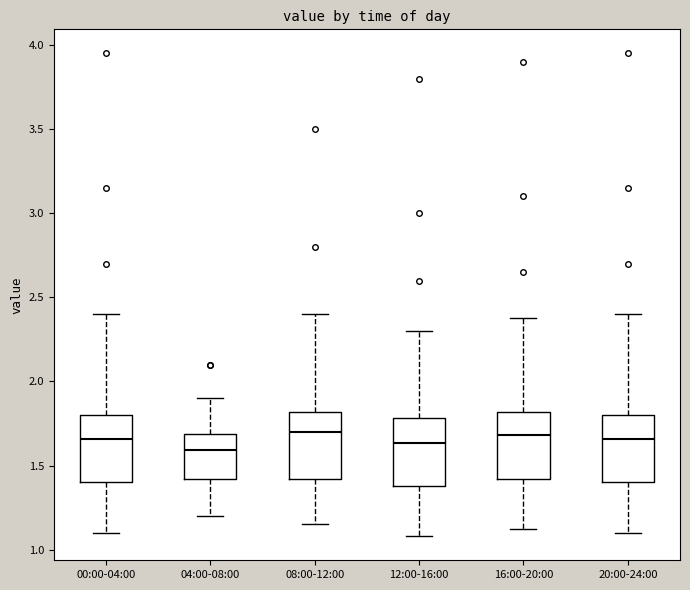

Where is the lower edge of the box for 12:00-16:00 on the y-axis? The values are not printed on the chart, so give them approximately, as read against the axis.

1.40